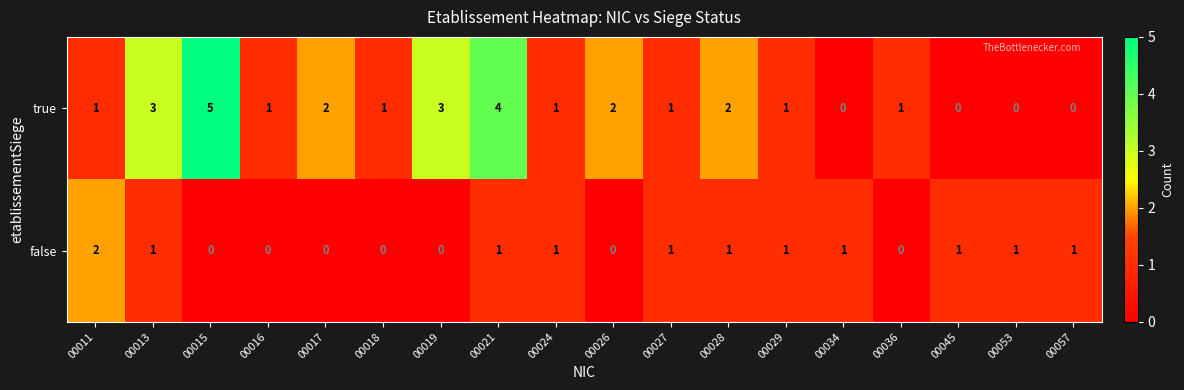

What is the difference between the maximum and minimum values in the true series?

5